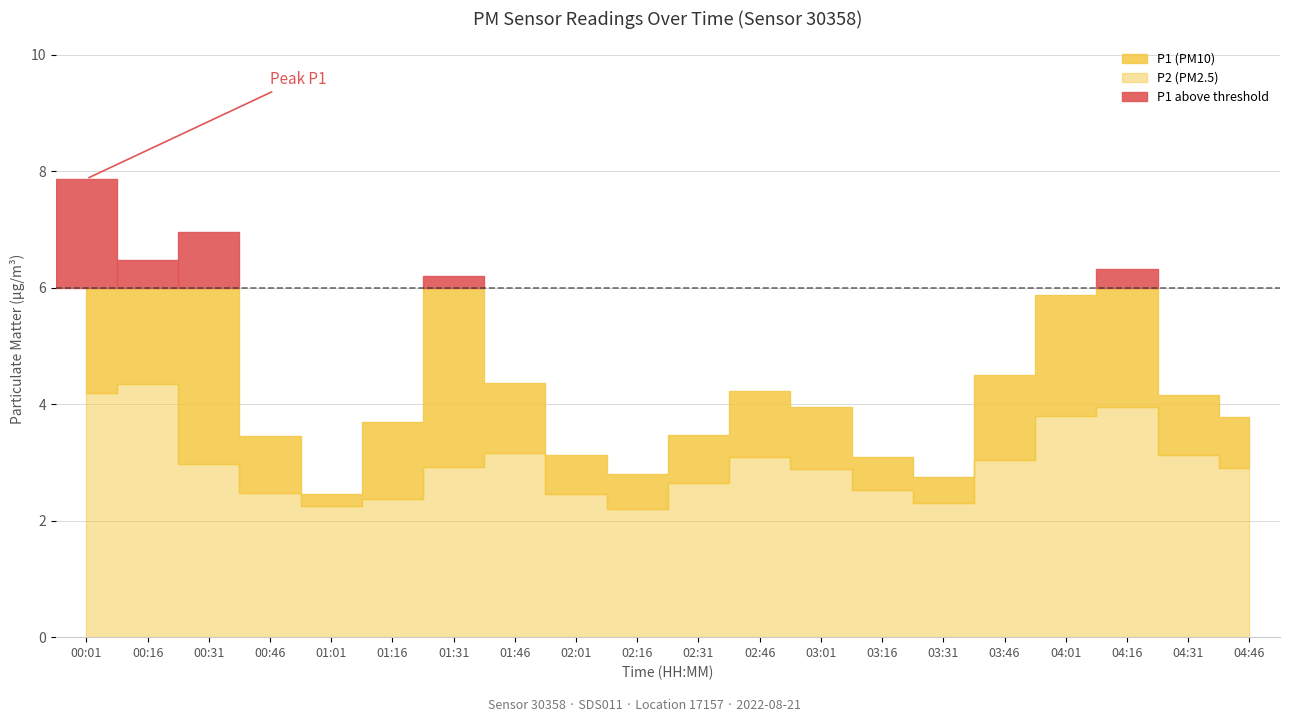

True or false: P2 has more than 2 interior local peaks.

True